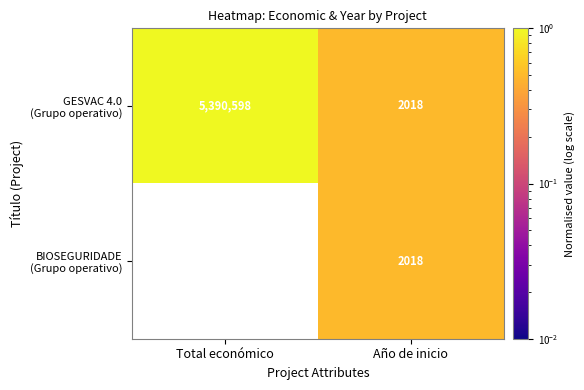

What is the total value across all series at Año de inicio?

4036